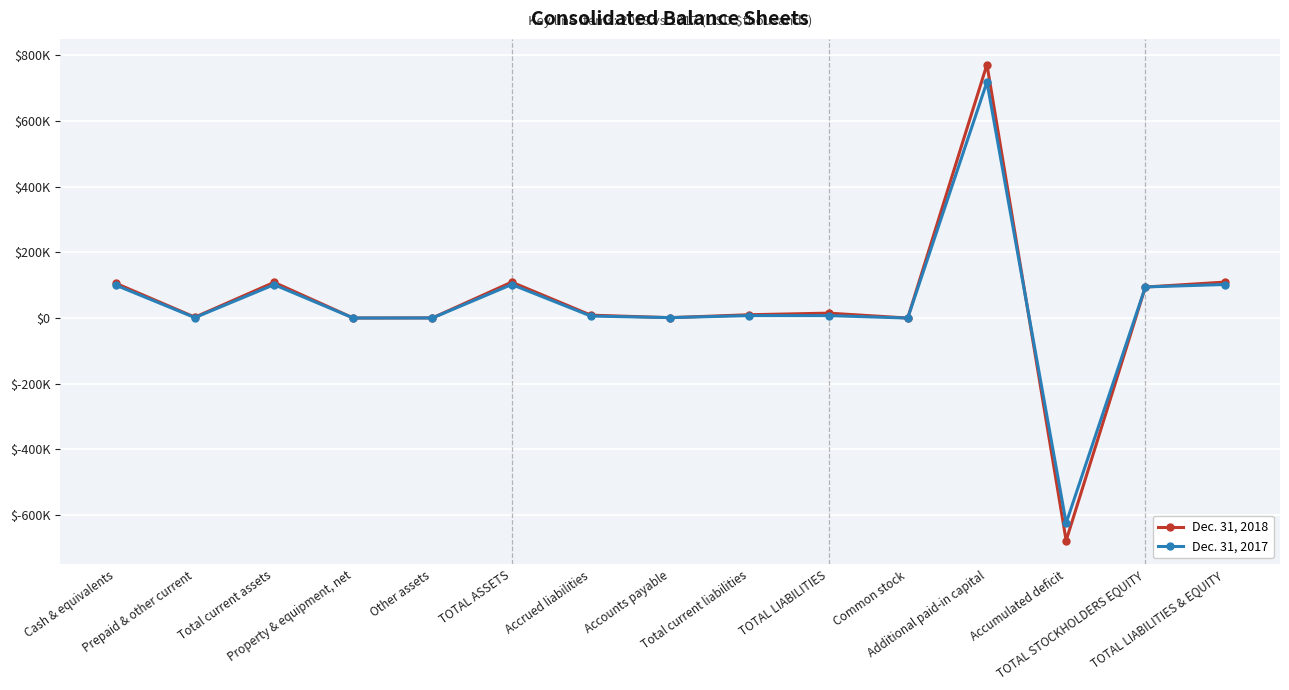

The value of Dec. 31, 2018 at Property & equipment, net is 168. True or false?

True